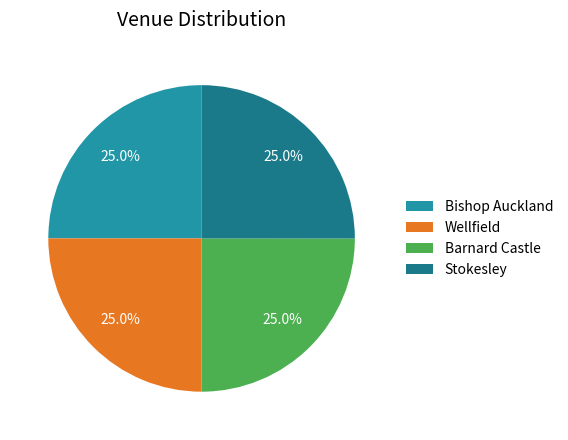

What percentage is NOT represented by Bishop Auckland?

75.0%